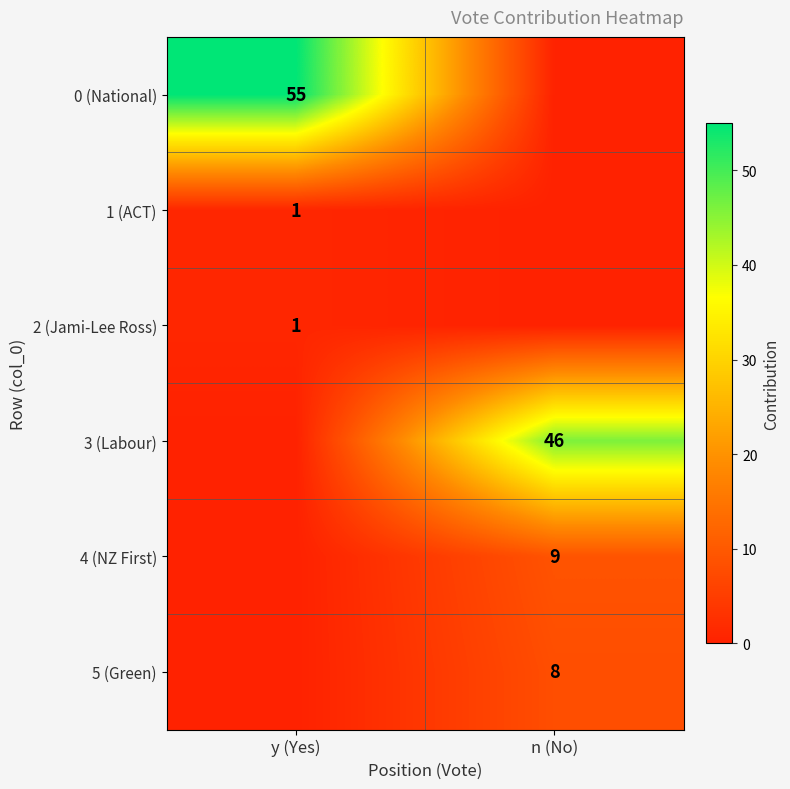

Which has a higher value, y (Yes) or n (No)?

y (Yes)